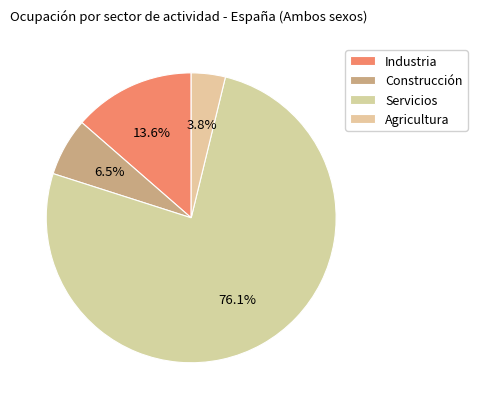

Is it true that Industria is 14% of the pie?

True